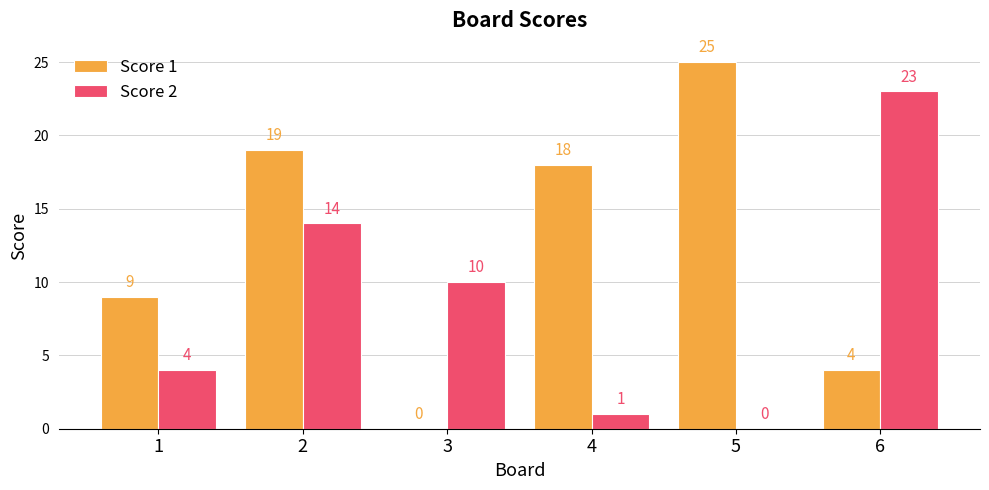

At which label does Score 1 first exceed 18?

2